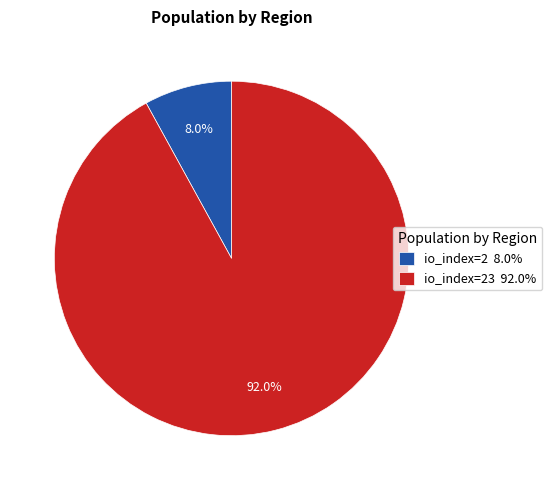

Which category accounts for the majority?

io_index=23 92.0%